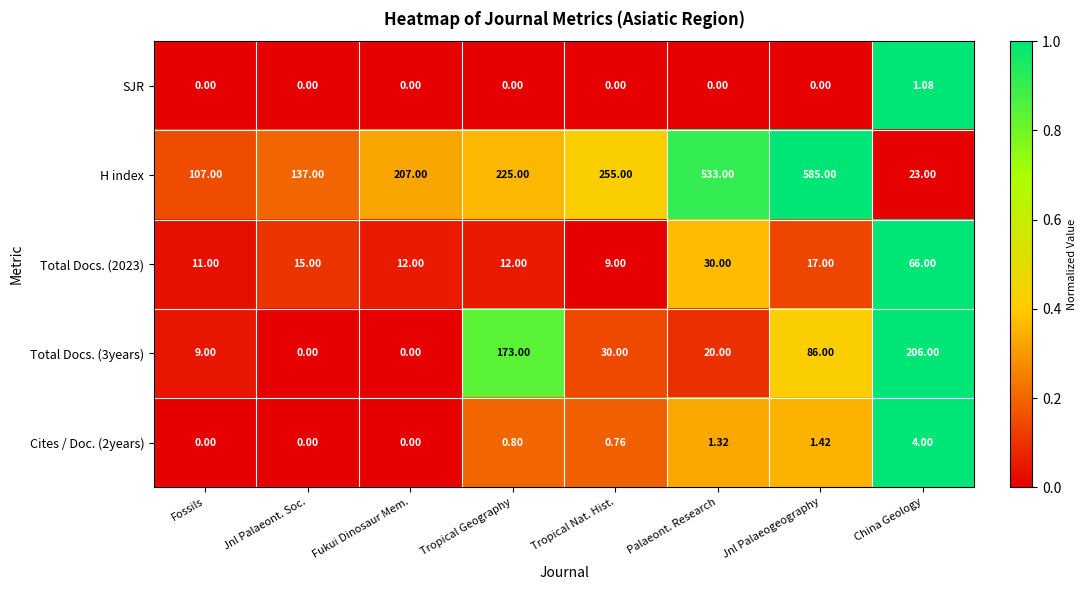

At which category does the chart reach its peak across all series?

Jnl Palaeogeography